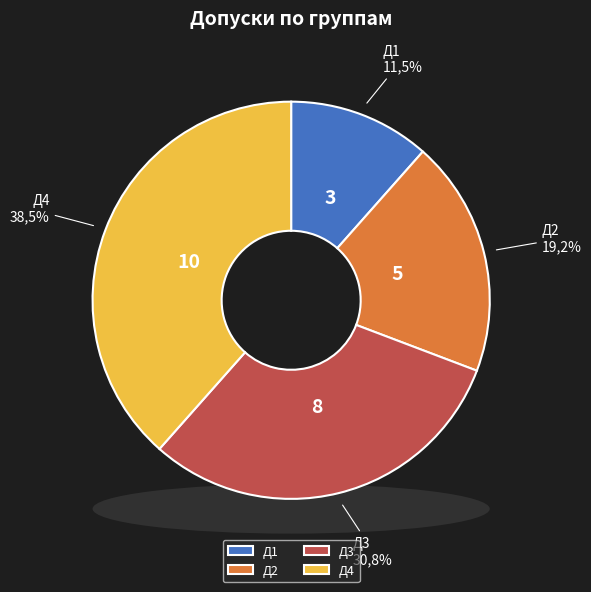

To the nearest percent, what portion does Д1 represent?

12%